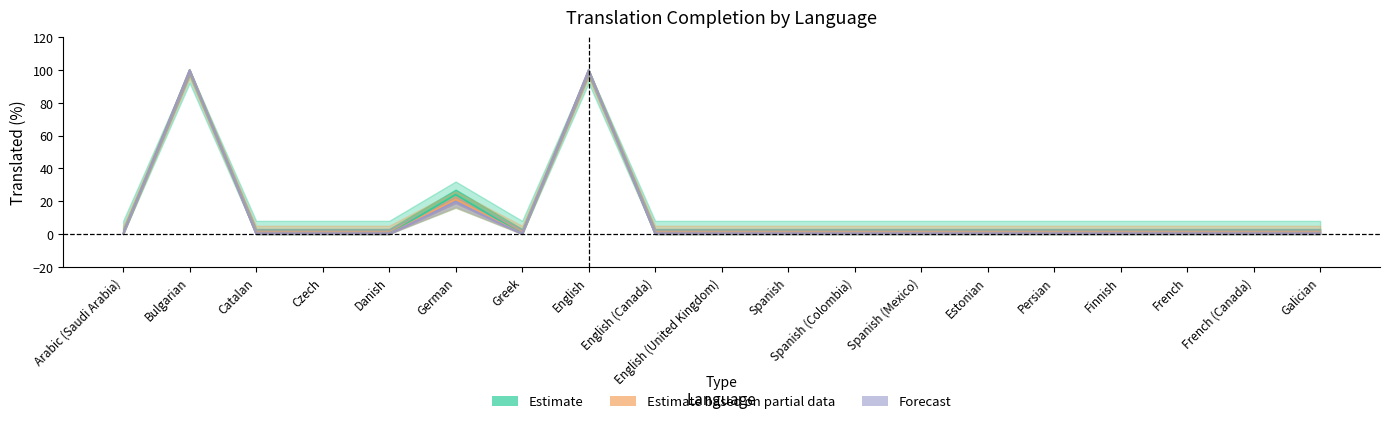

What position from the left is Danish?

5